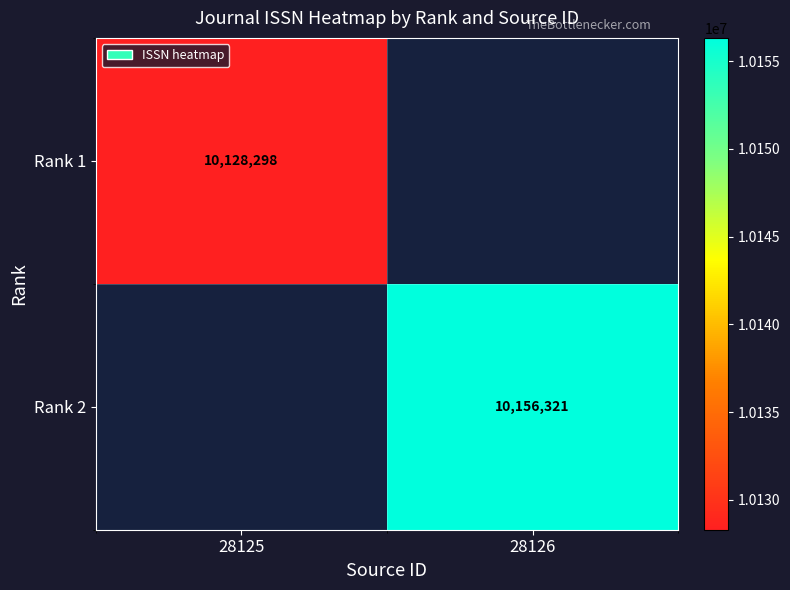

Is it true that Rank 1 equals 10128298 at 28125?

True